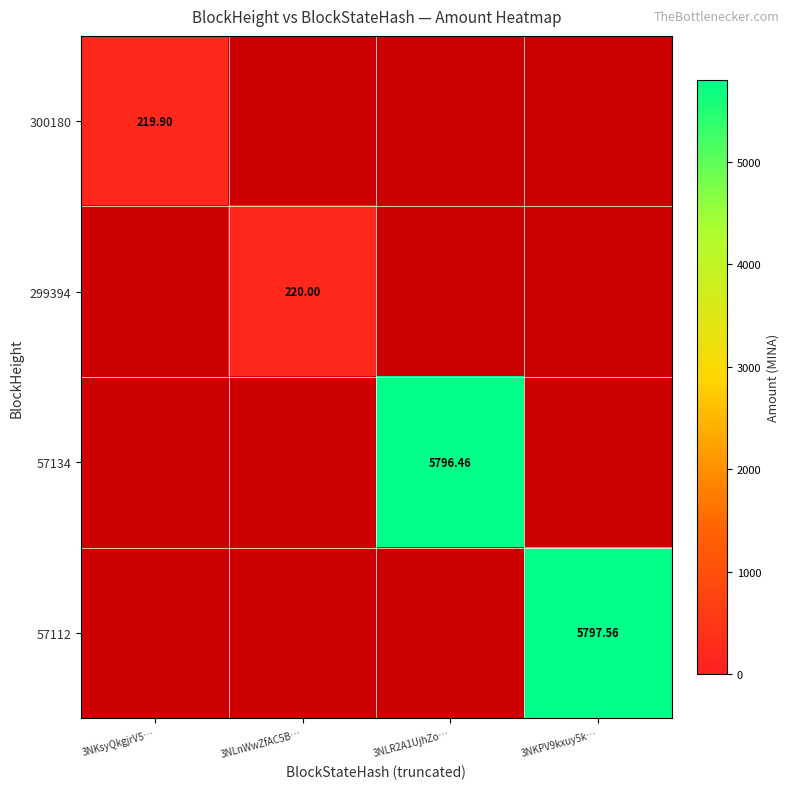

Rank the series at 3NKPV9kxuy5k… from lowest to highest value.

300180, 299394, 57134, 57112